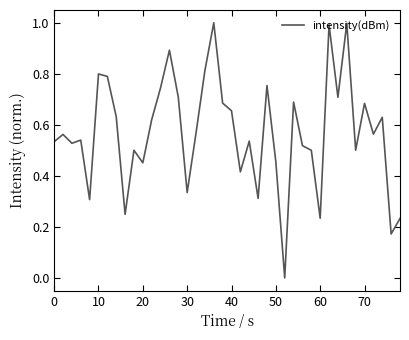

What is the maximum value shown in the chart?

1.0